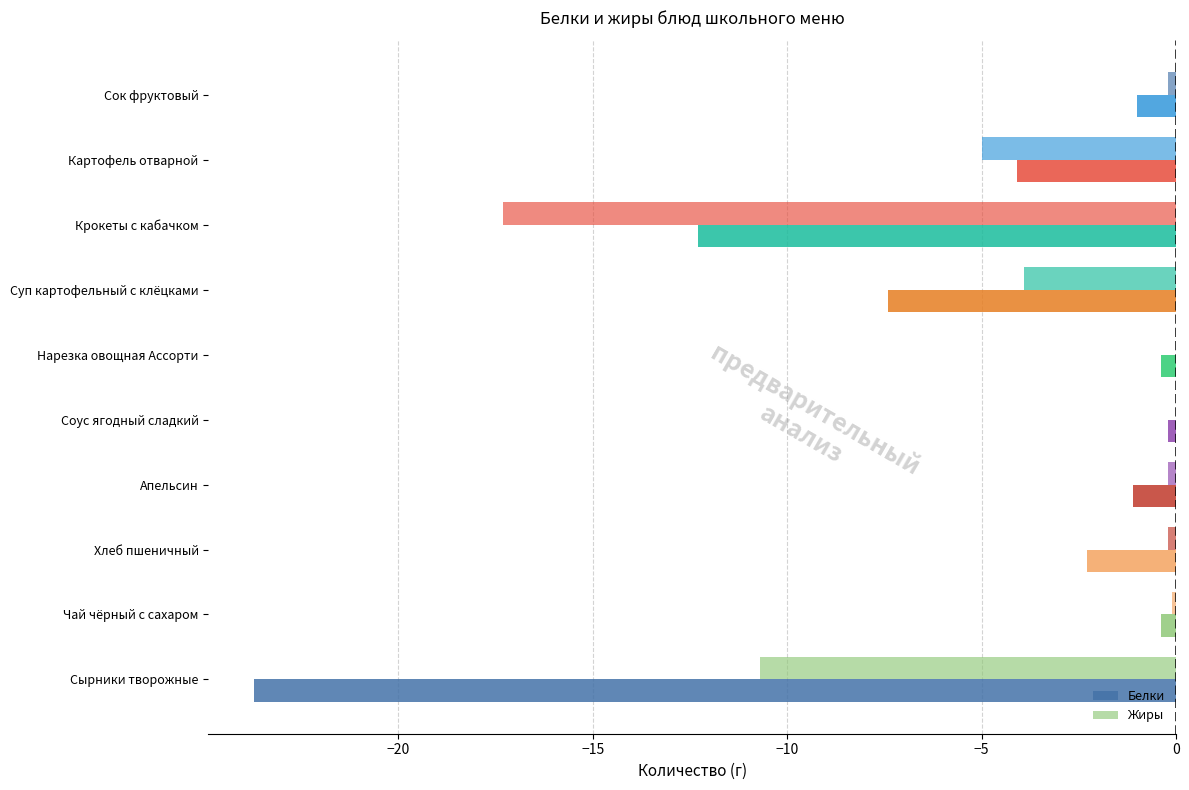

Count the number of categories in the chart.

10